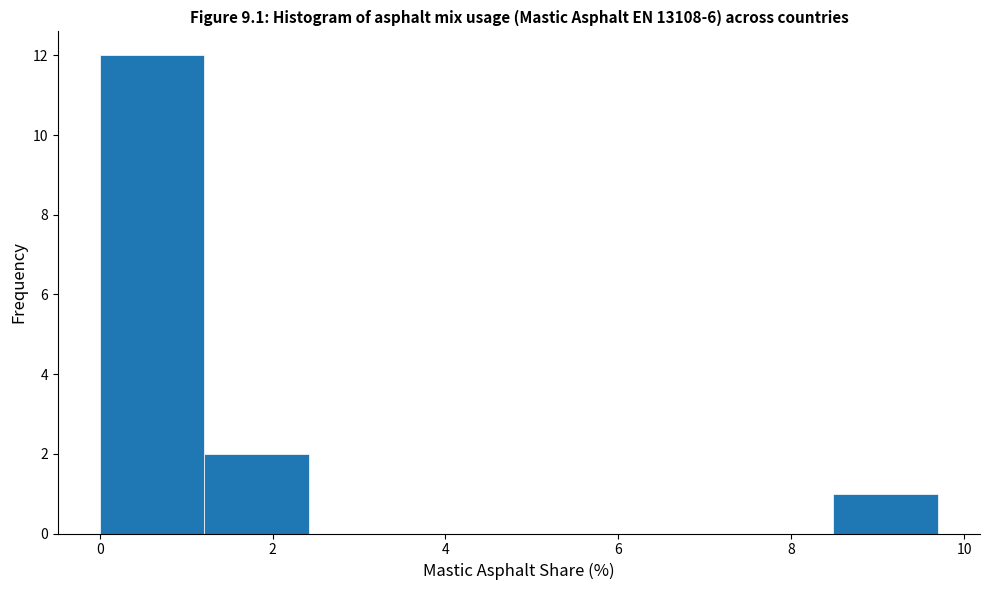

How tall is the bar that spans 8.4 to 9.8 on the x-axis? Neither the bar edges nor the heights are printed on the chart, so give them approximately, as read against the axes.

1